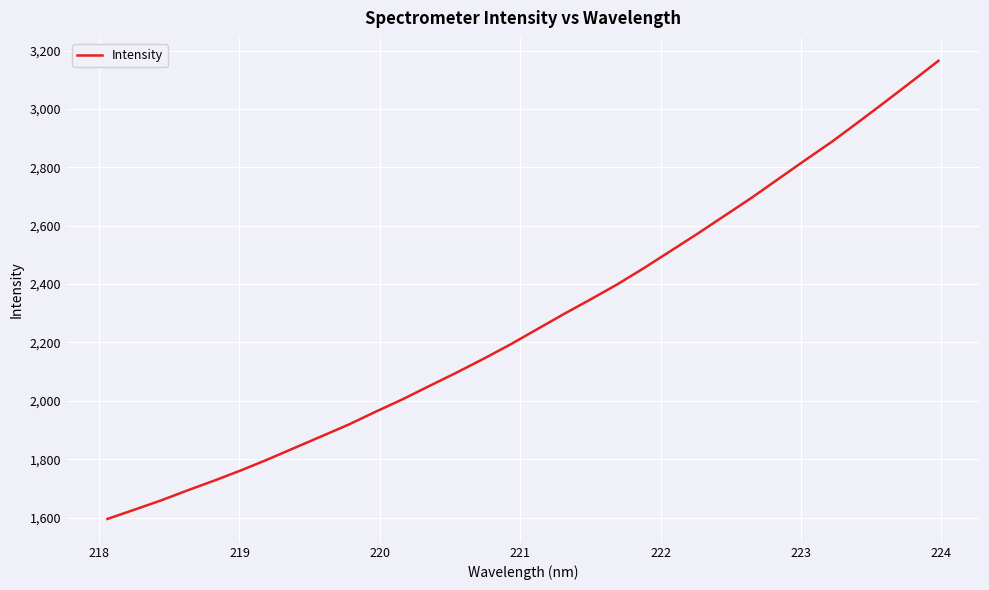

What is the greatest value displayed?

3165.1